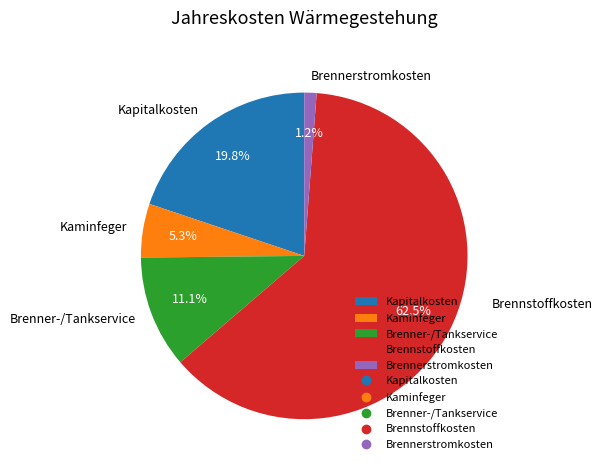

What percentage is NOT represented by Kaminfeger?

94.7%